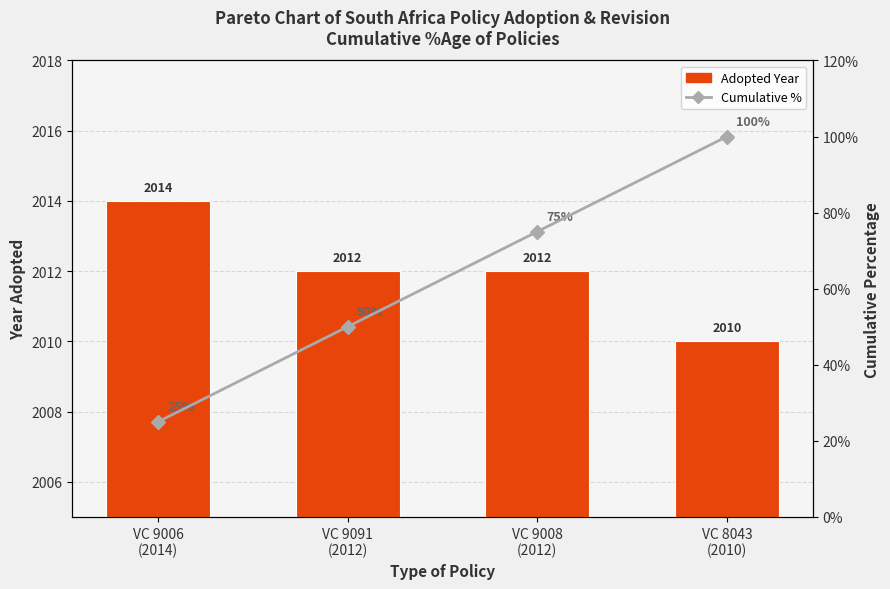

List the series in order of their overall mean, lowest first.

Cumulative %, Adopted Year